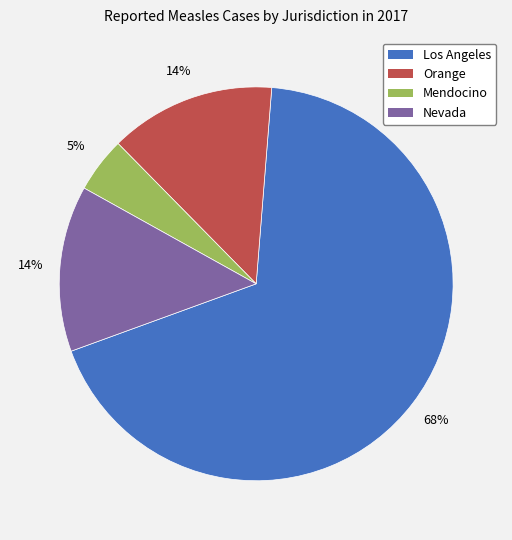

Which has a higher value, Los Angeles or Nevada?

Los Angeles